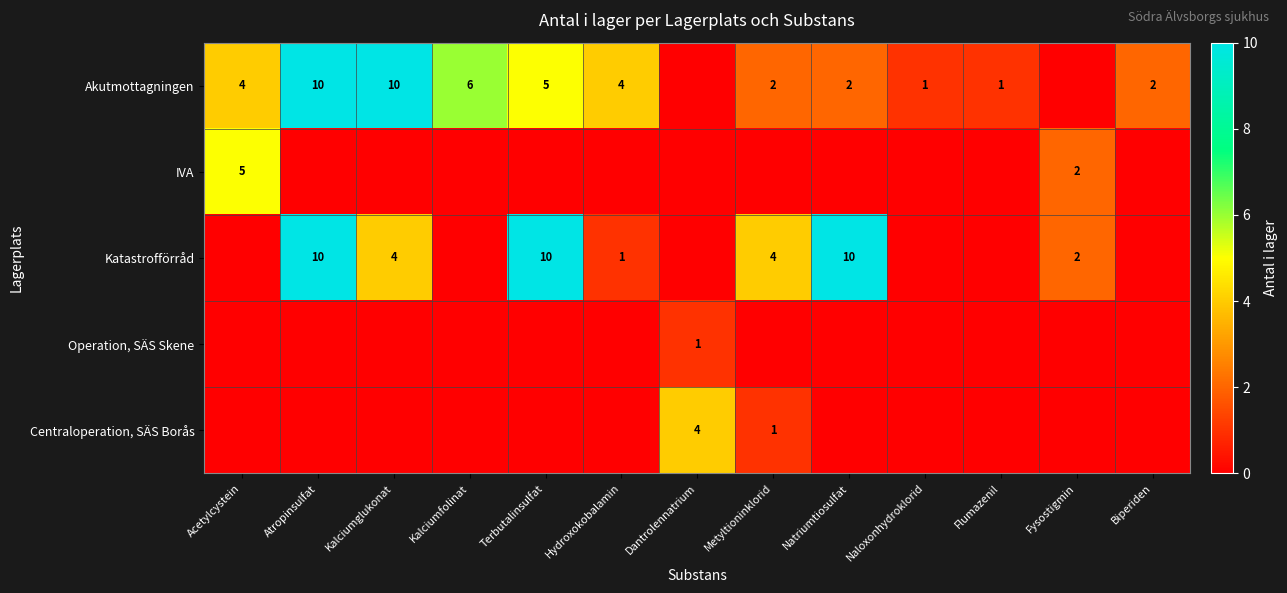

Which label corresponds to the largest value in the chart?

Atropinsulfat